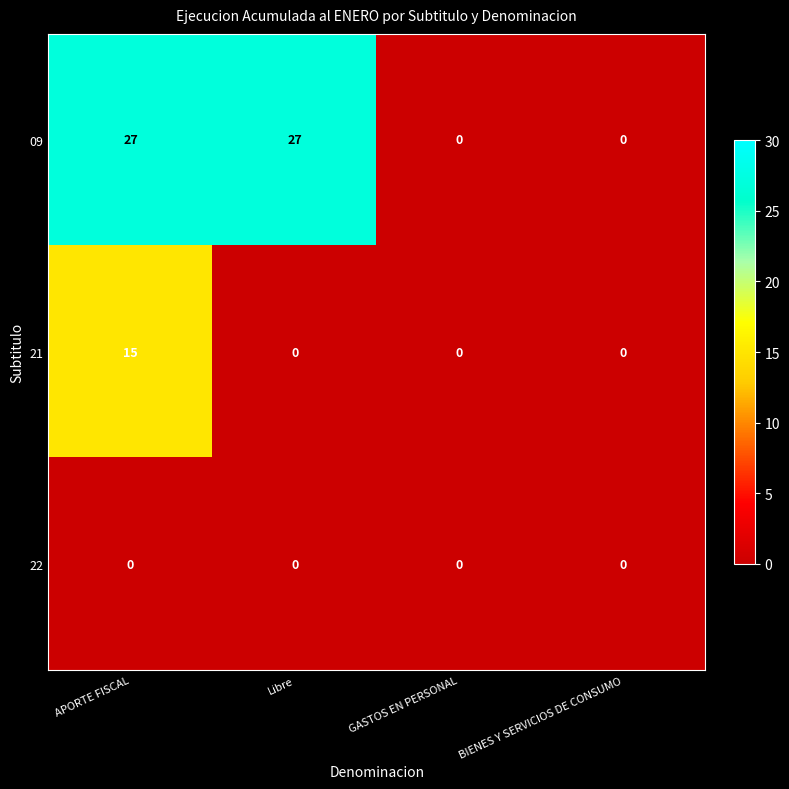

Between Libre and GASTOS EN PERSONAL, which series saw the biggest shift?

09